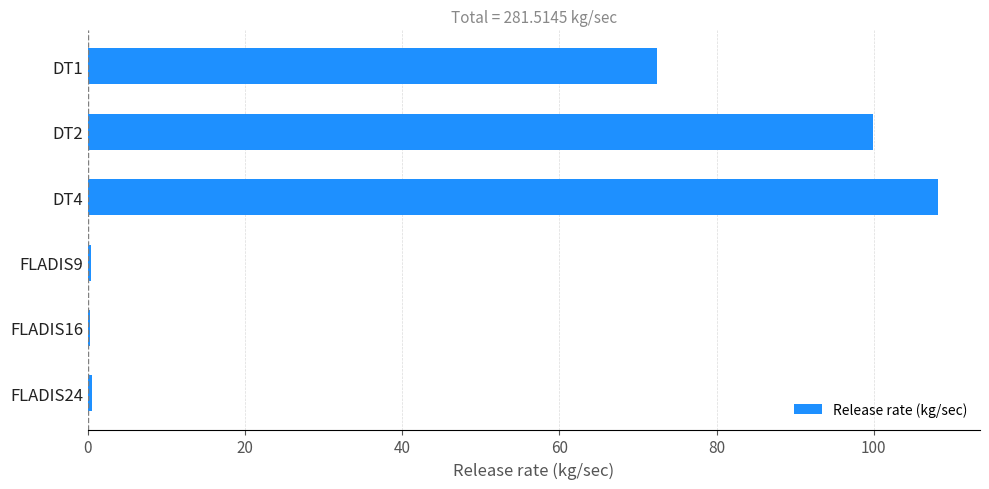

Where is the data nearest to the value 54?

DT1